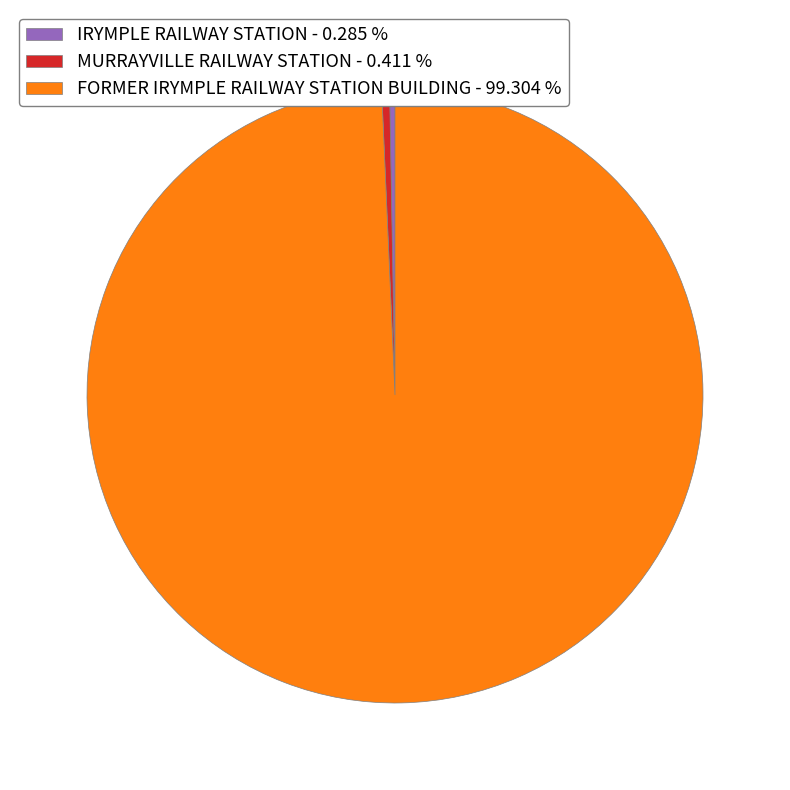

The FORMER IRYMPLE RAILWAY STATION BUILDING slice represents 91% of the pie. True or false?

False